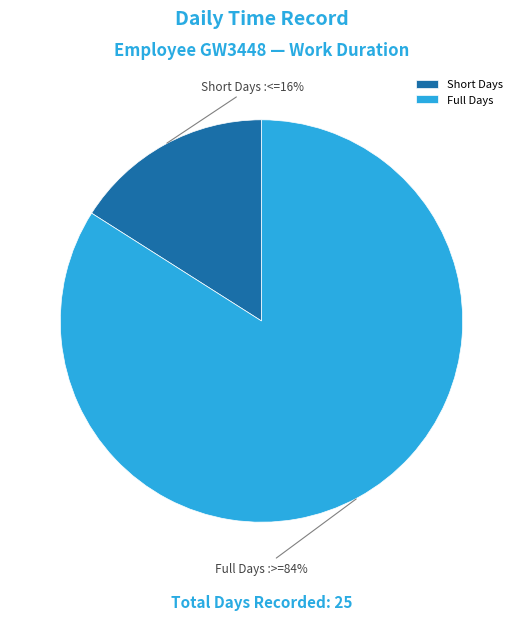

To the nearest percent, what is the difference between the largest and smallest slice percentages?

68%